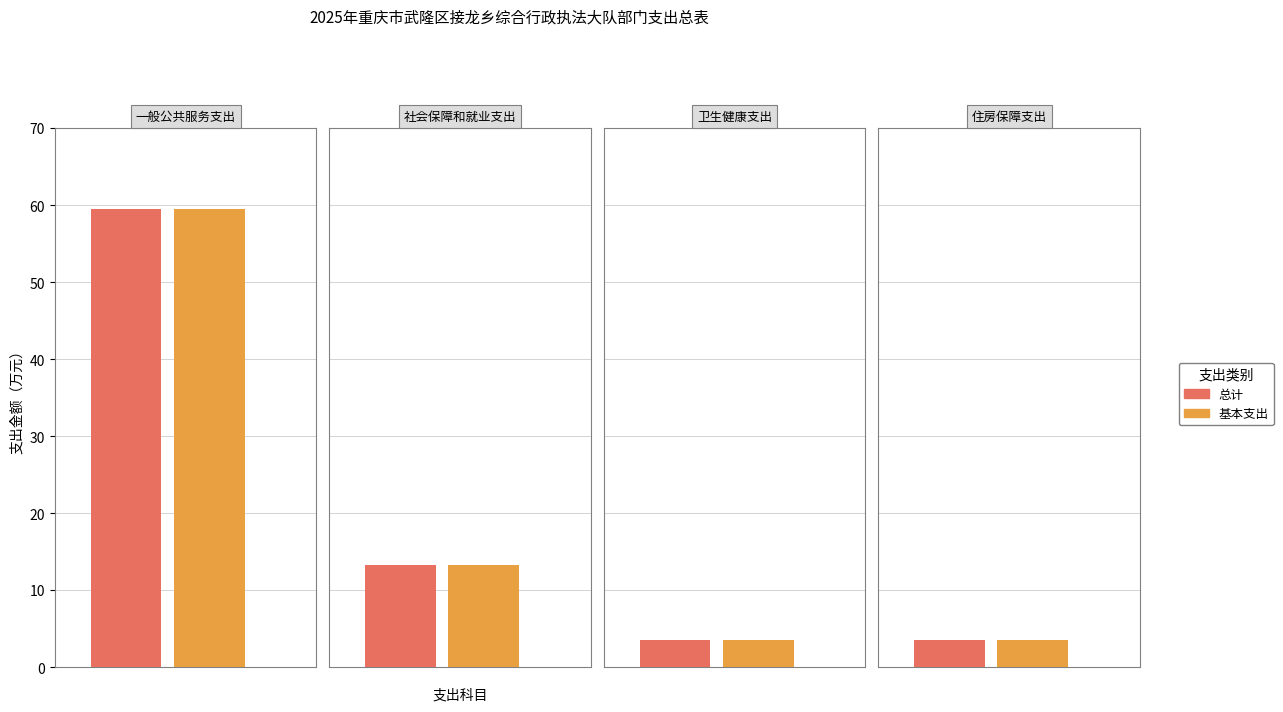

Is it true that 总计 equals 3.5 at 卫生健康支出?

True